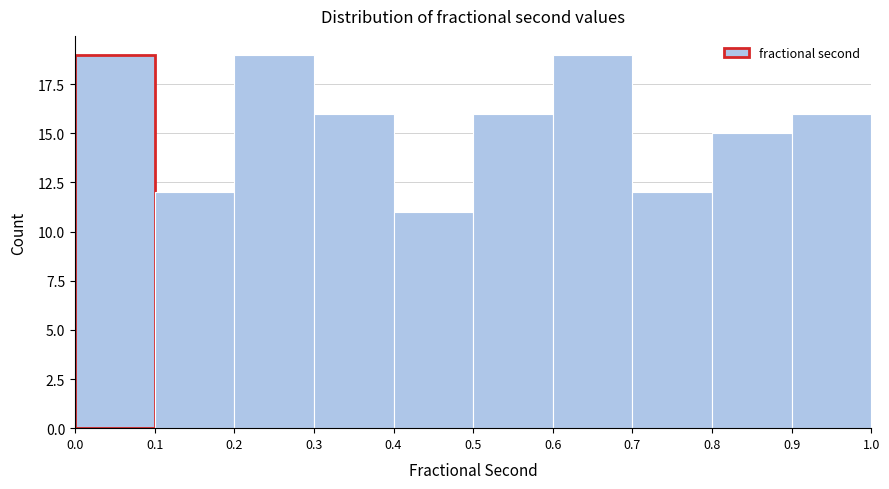

Reading left to right, list every bar in this chart as the range it spans on the x-axis followed by its height. The values are not printed on the chart, so give them approximately, as read against the axis.

0.0 to 0.1: 19
0.1 to 0.2: 12
0.2 to 0.3: 19
0.3 to 0.4: 16
0.4 to 0.5: 11
0.5 to 0.6: 16
0.6 to 0.7: 19
0.7 to 0.8: 12
0.8 to 0.9: 15
0.9 to 1.0: 16